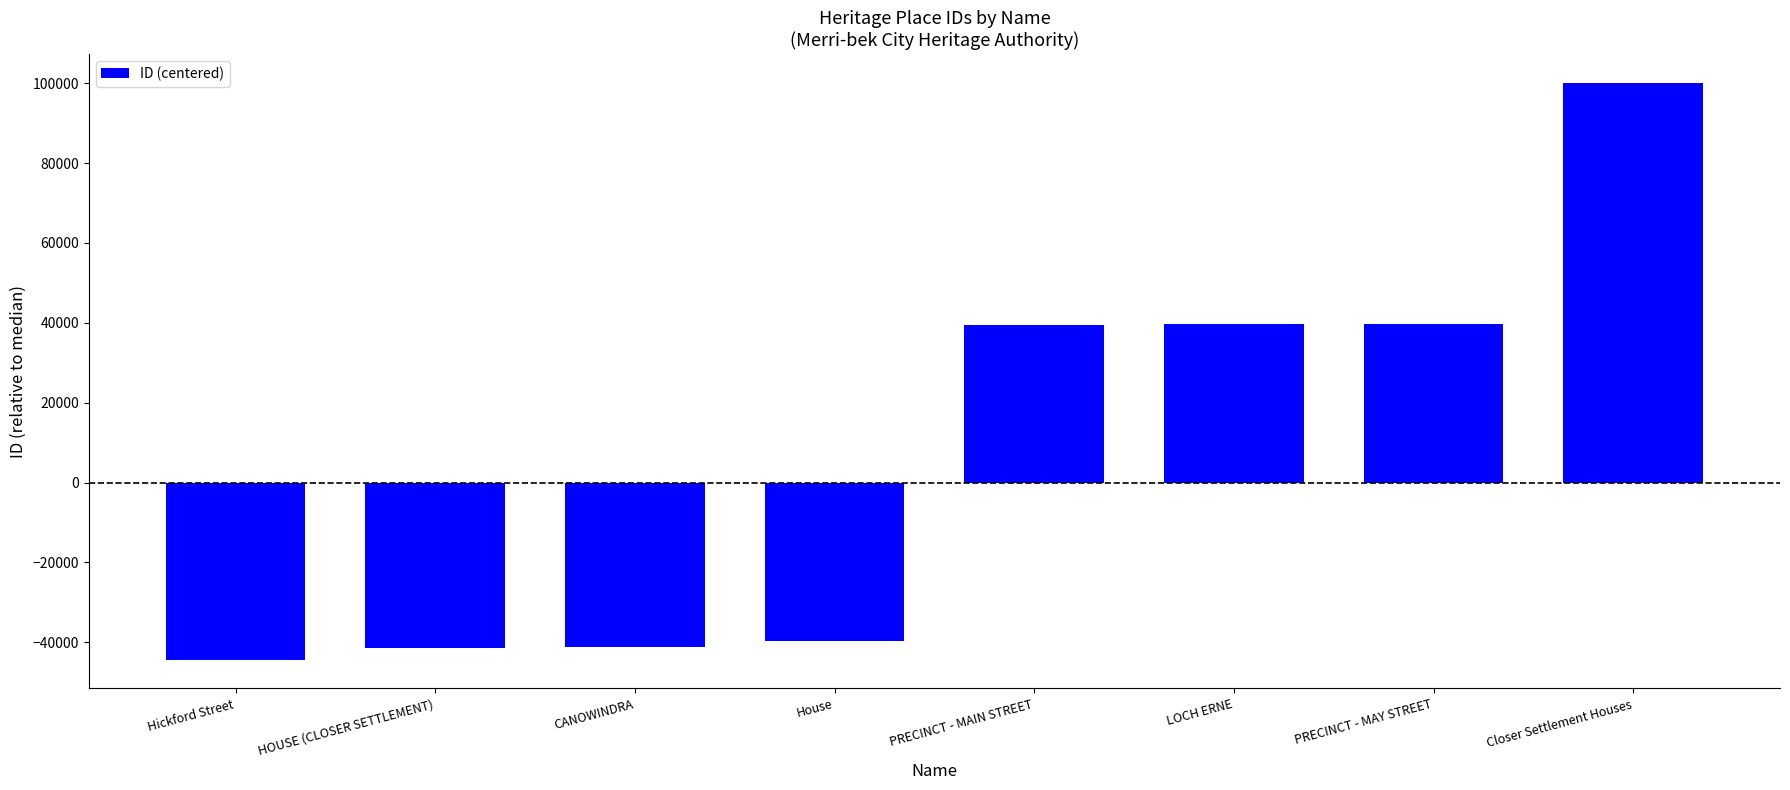

What position from the right is Hickford Street?

8